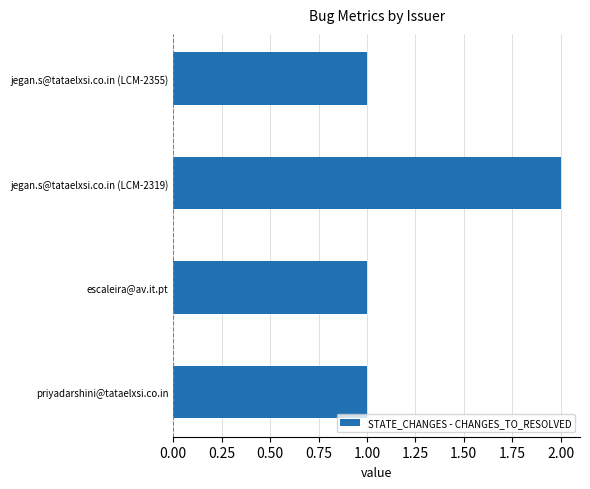

Approximately how many times larger is the value at priyadarshini@tataelxsi.co.in compared to escaleira@av.it.pt?

1.0